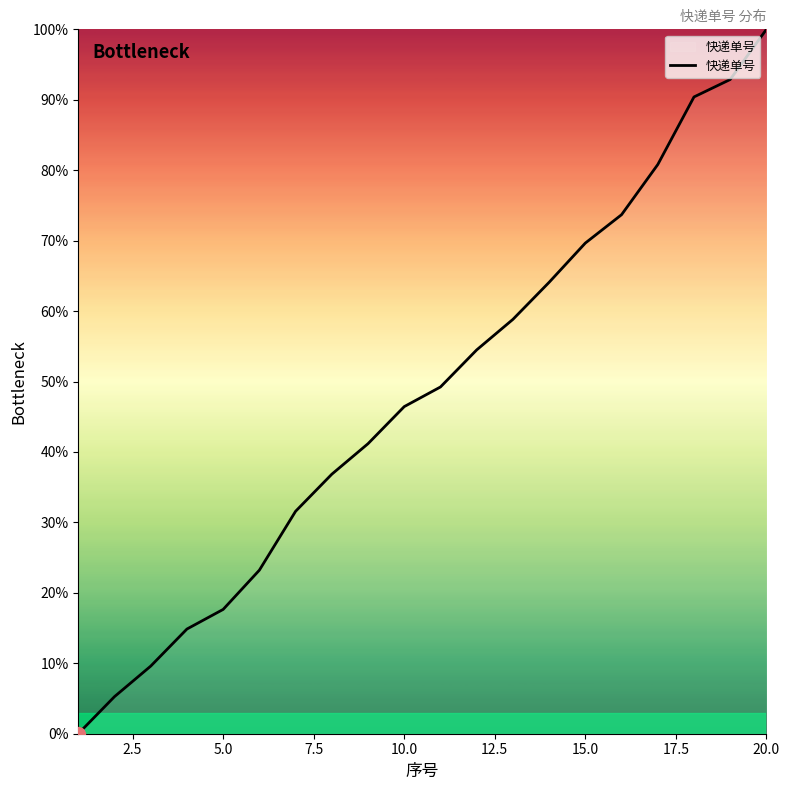

What is the maximum value shown in the chart?

100.0